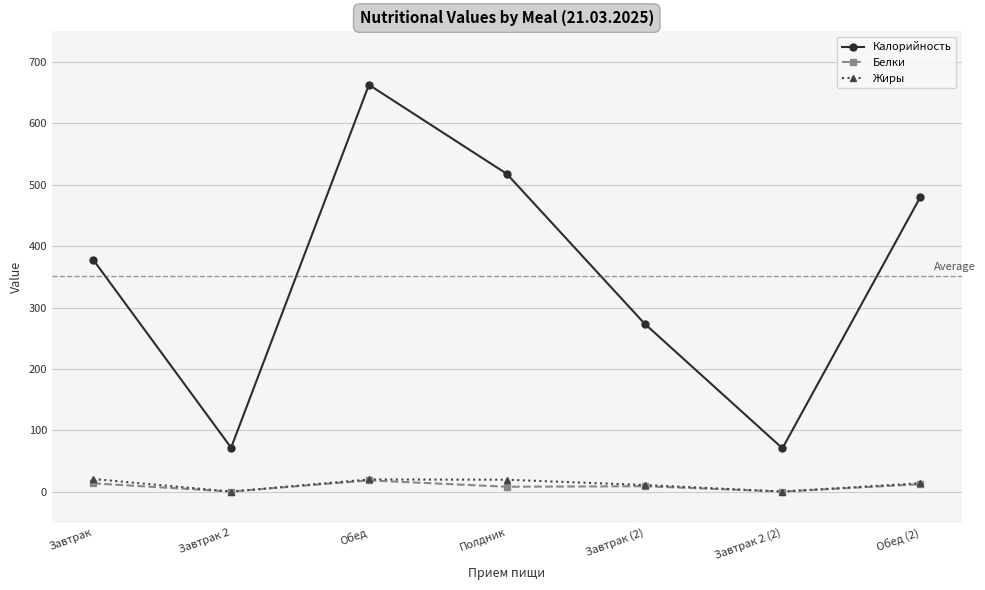

What are all the series names shown in the legend?

Калорийность, Белки, Жиры